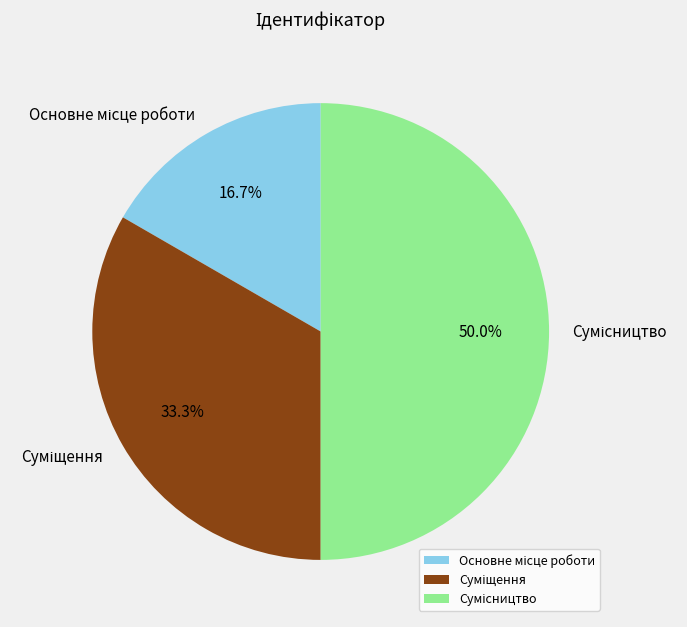

Which has a higher value, Основне місце роботи or Суміщення?

Суміщення